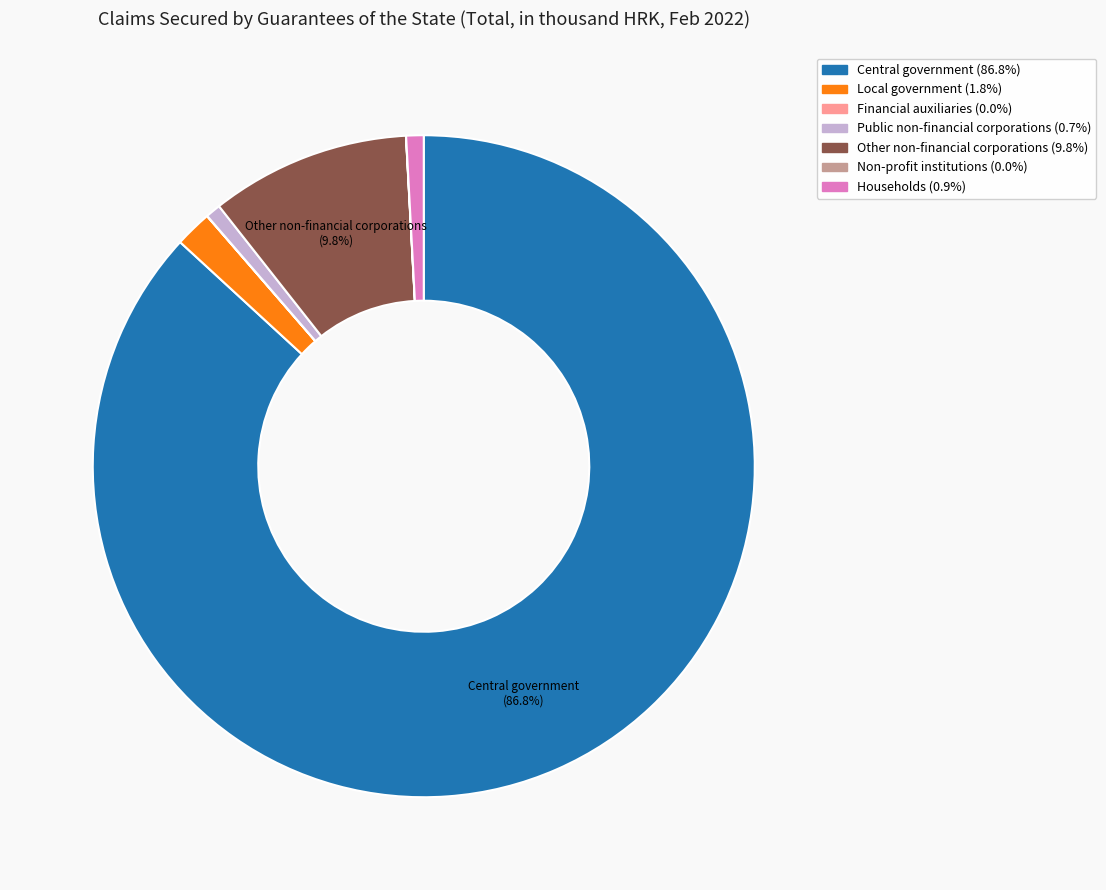

Is there a majority slice in this chart?

Yes